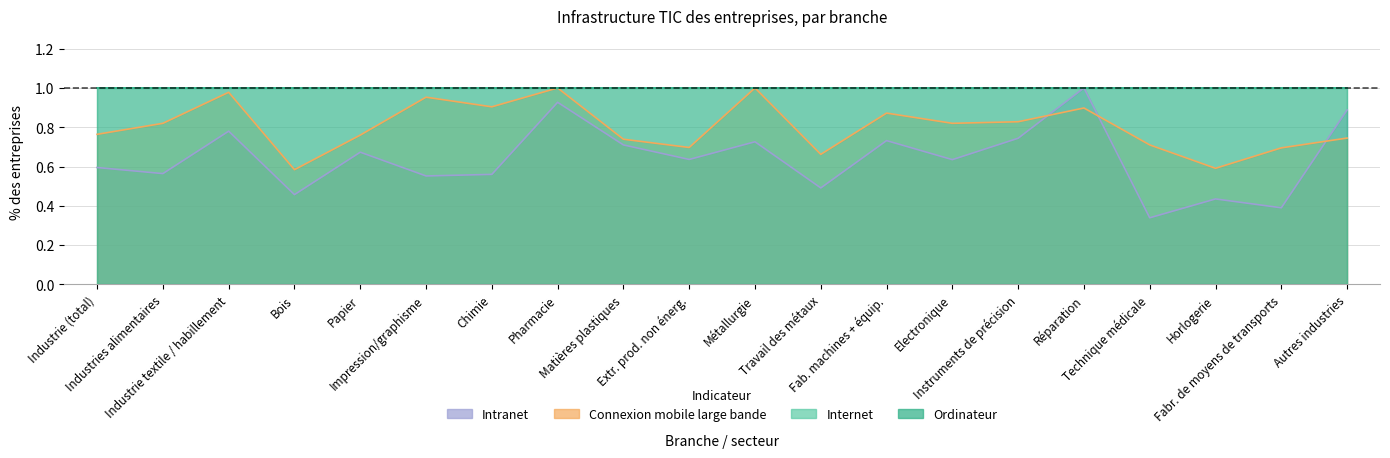

What is the difference between the highest and lowest values at Chimie?

0.3